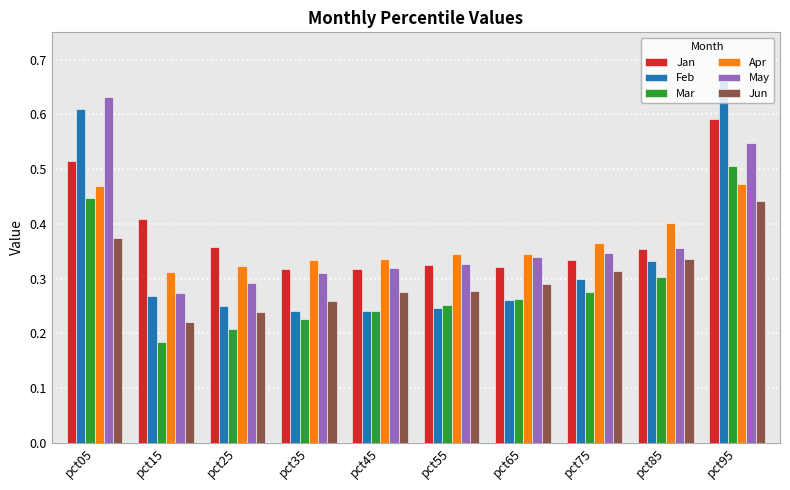

At how many categories does at least one series exceed 0?

10